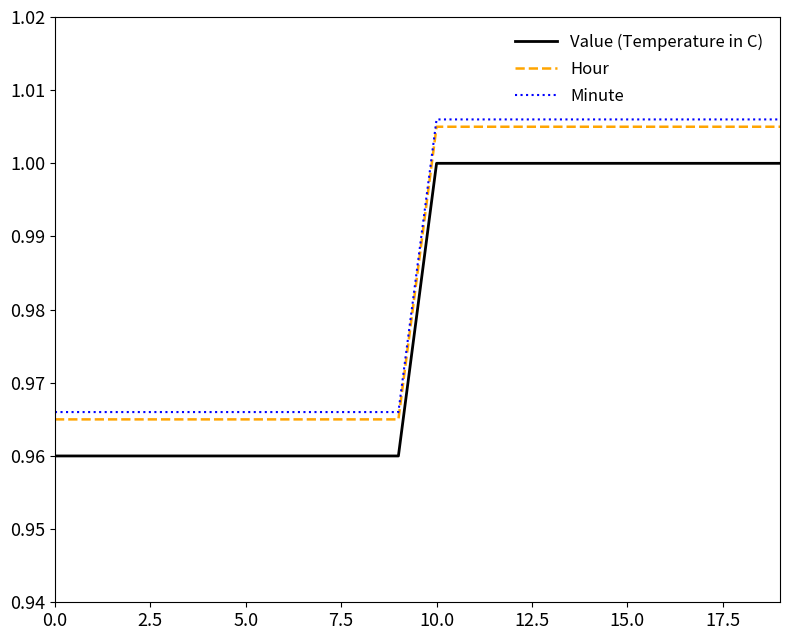

True or false: Hour and Minute cross at least once.

False